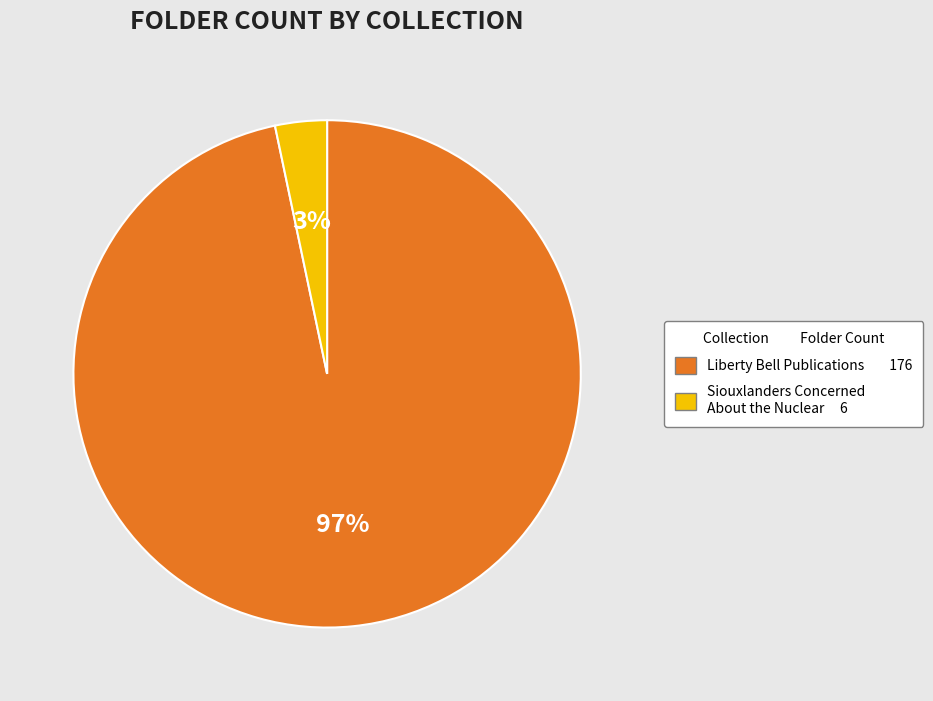

To the nearest percent, what is the combined percentage of Siouxlanders Concerned About the Nuclear 6 and Liberty Bell Publications 176?

100%